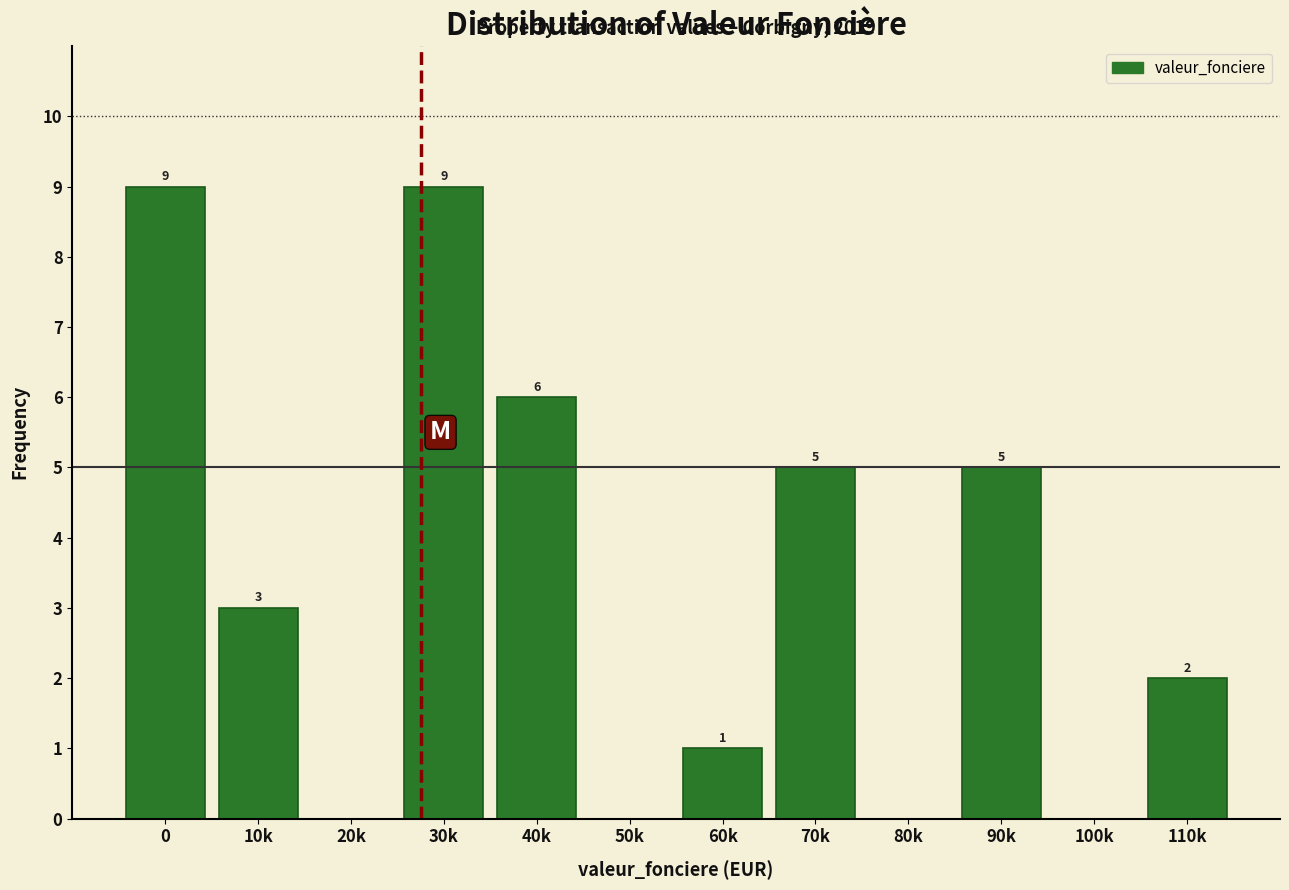

What is the sum of all values?

40